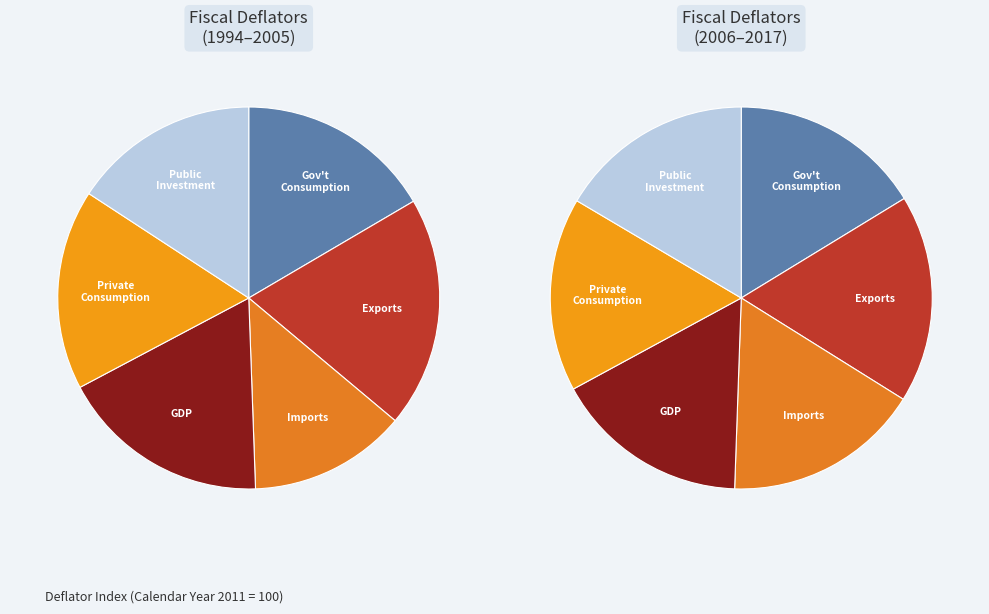

Which series has the widest spread of values?

Exports